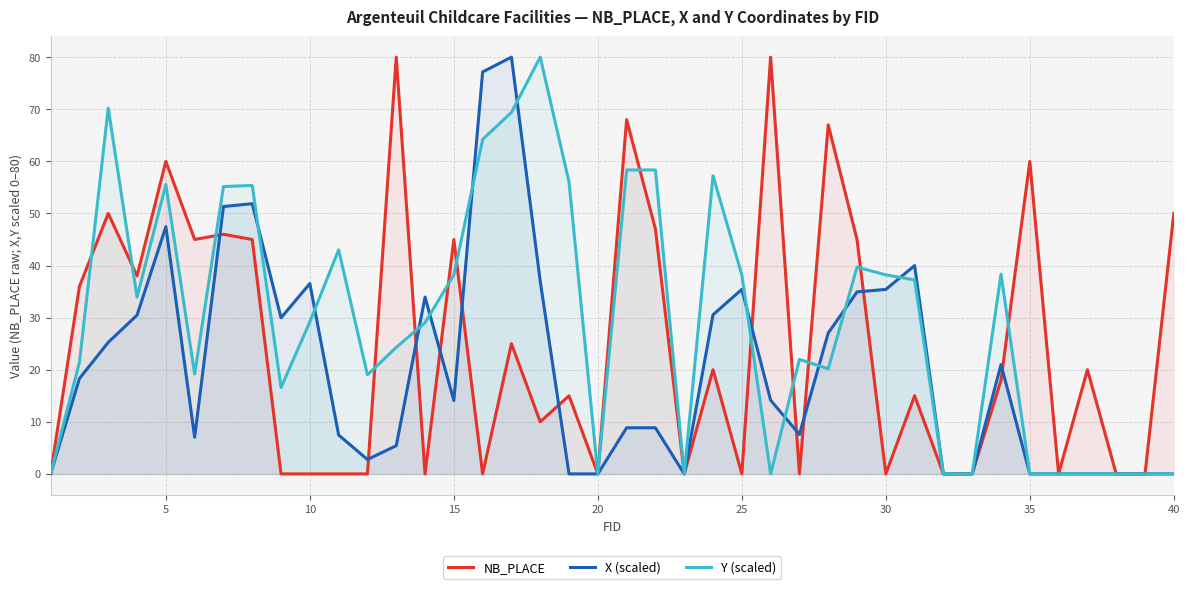

How many interior local peaks does the NB_PLACE series have?

14